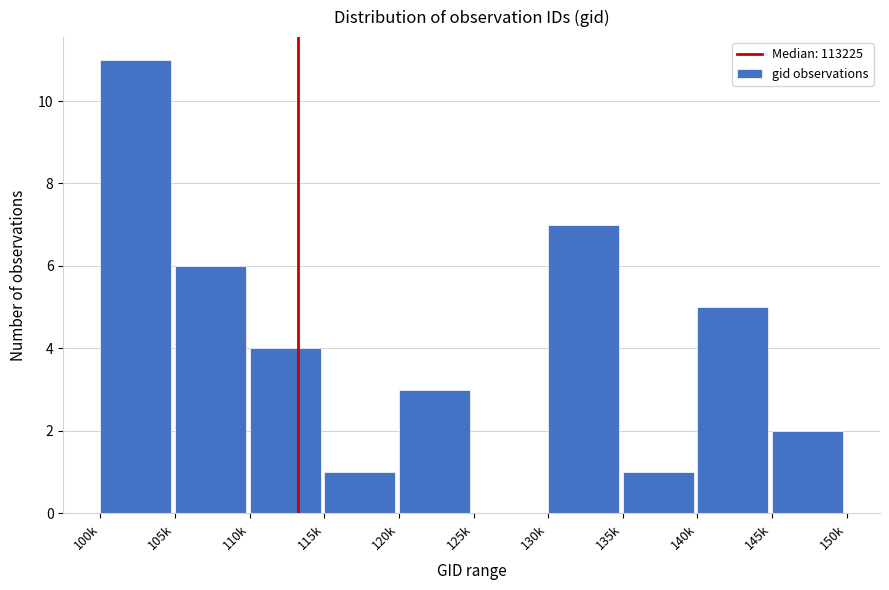

Reading right to left, extract all data points from this chart.

145k=2	140k=5	135k=1	130k=7	125k=0	120k=3	115k=1	110k=4	105k=6	100k=11